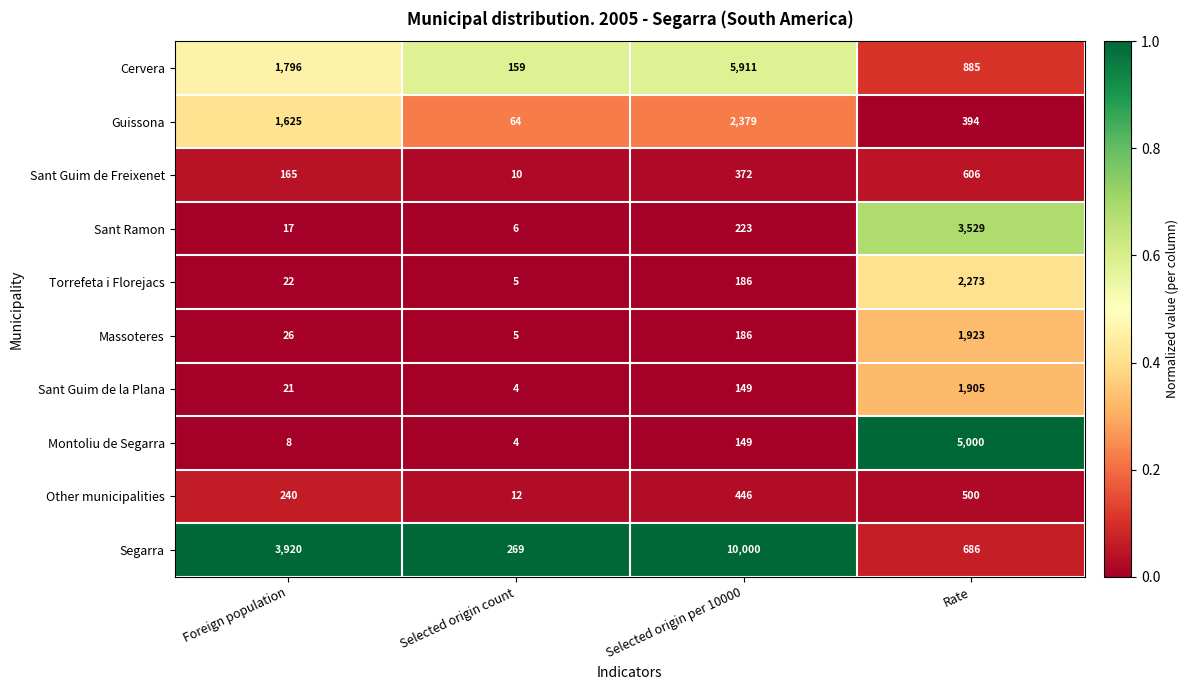

List the series in order of their peak value, lowest first.

Other municipalities, Sant Guim de Freixenet, Sant Guim de la Plana, Massoteres, Torrefeta i Florejacs, Guissona, Sant Ramon, Montoliu de Segarra, Cervera, Segarra